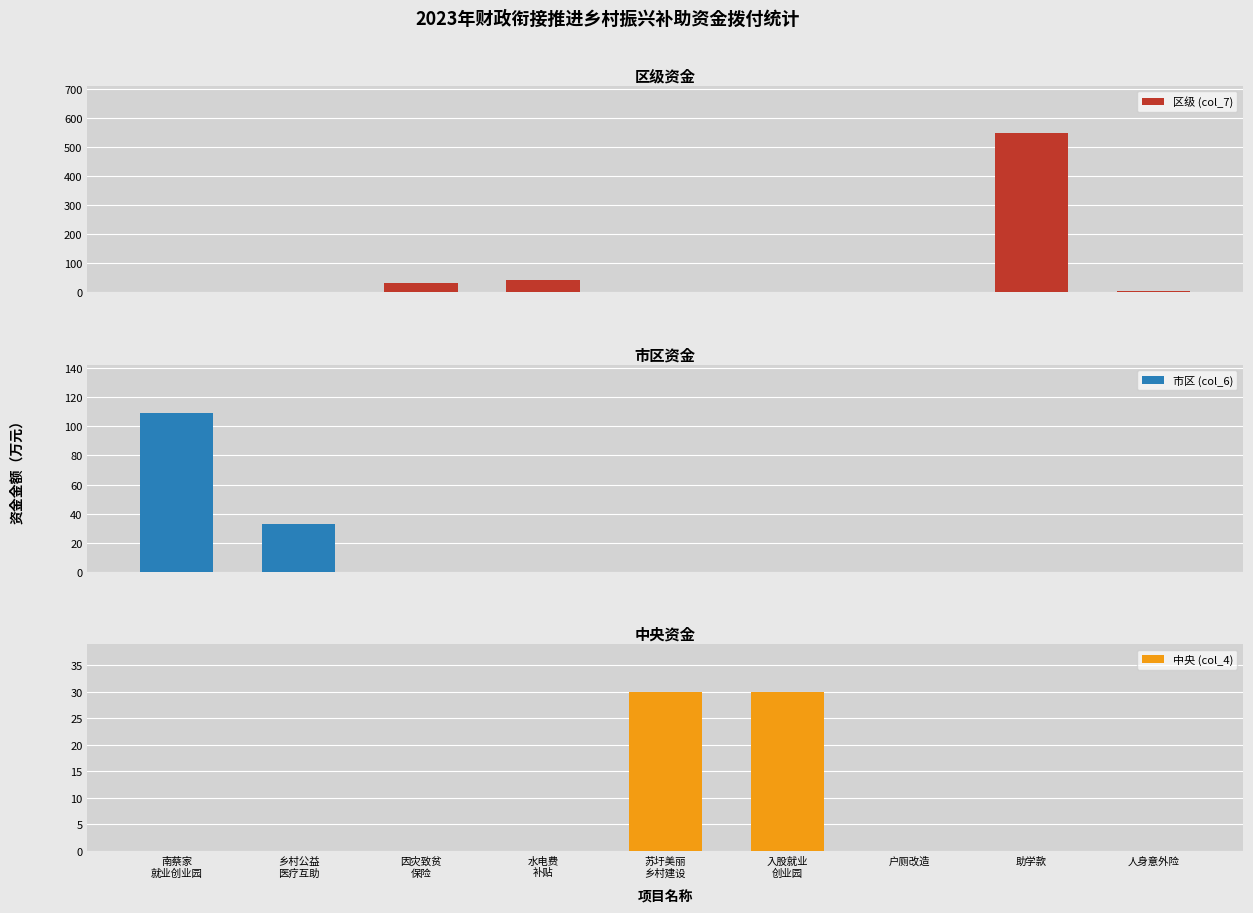

At how many categories does at least one series exceed 375?

1